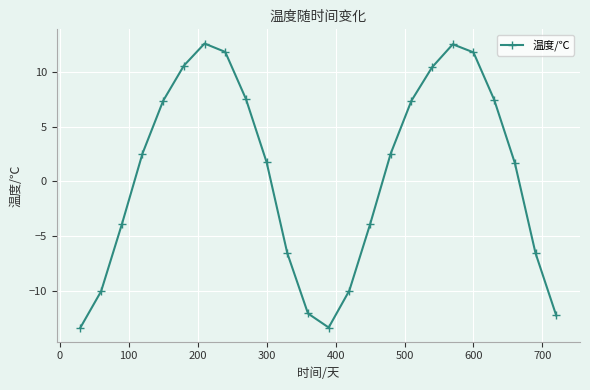

How many data points does each series have?

24